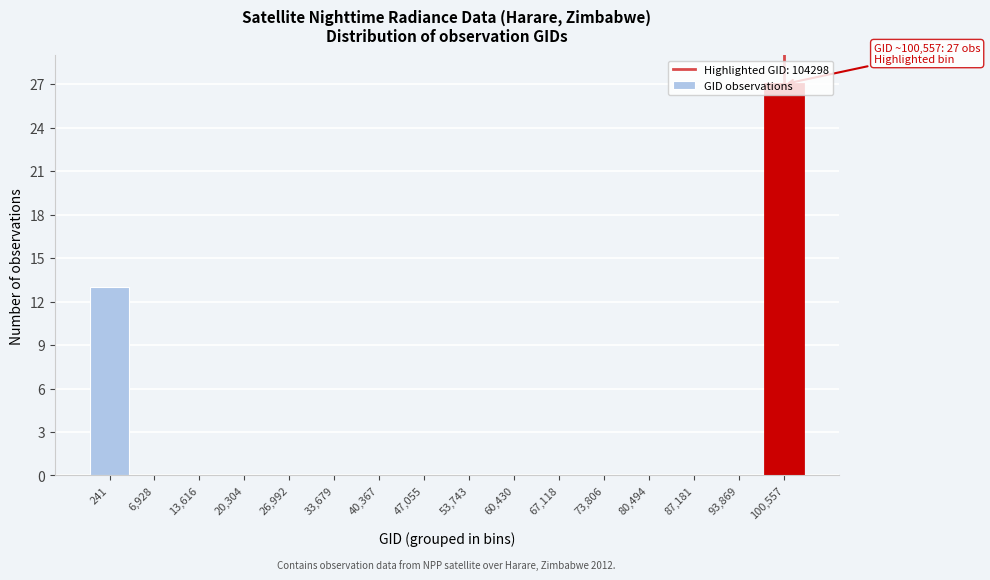

What is the maximum value shown in the chart?

27